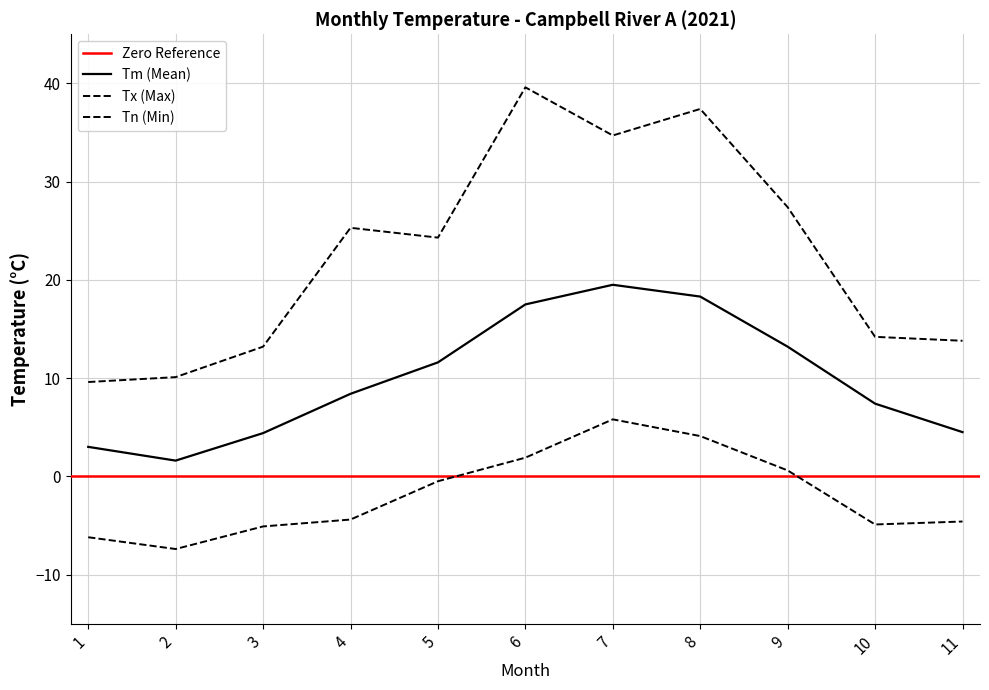

Rank the categories by Tm value from highest to lowest.

7, 8, 6, 9, 5, 4, 10, 11, 3, 1, 2